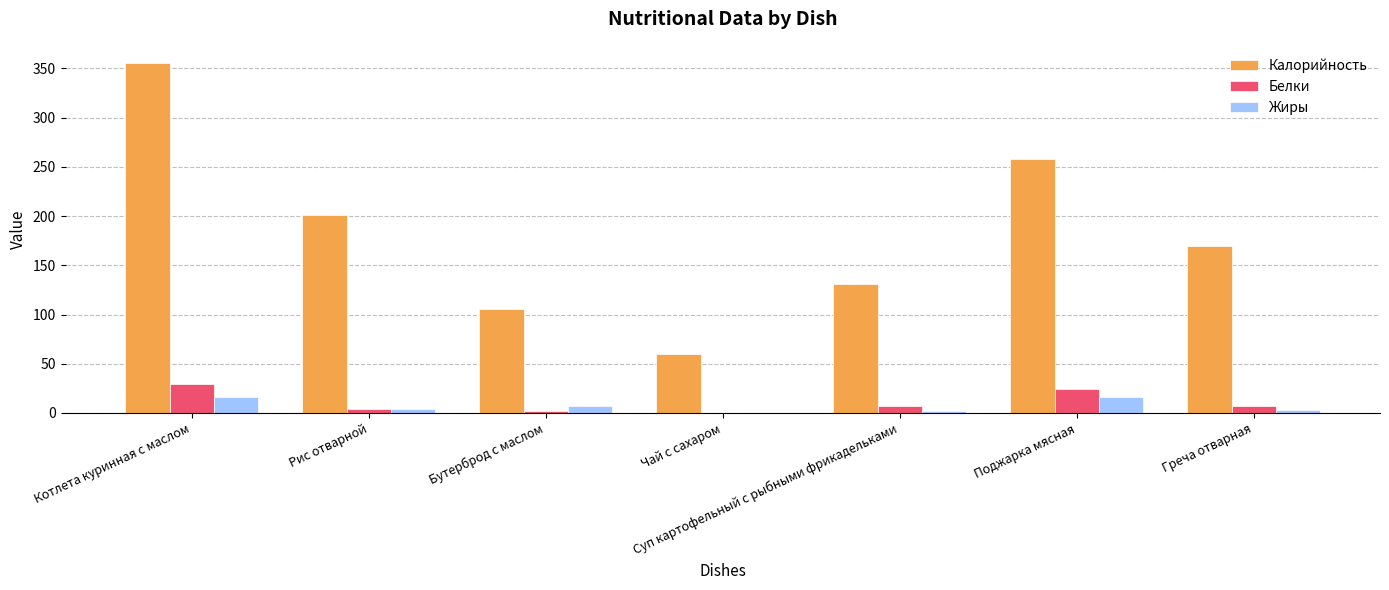

Which label corresponds to the largest value in the chart?

Котлета куринная с маслом